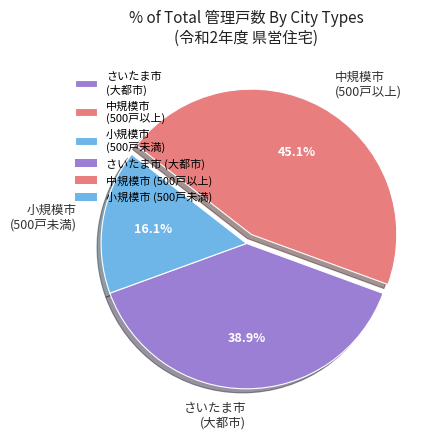

Does 小規模市 (500戸未満) represent more than half of the total?

No